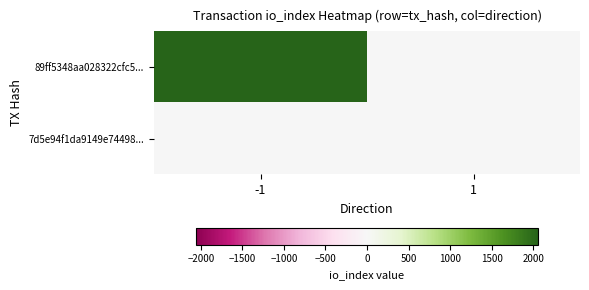

Which series changed the most between -1 and 1?

89ff5348aa028322cfc5...